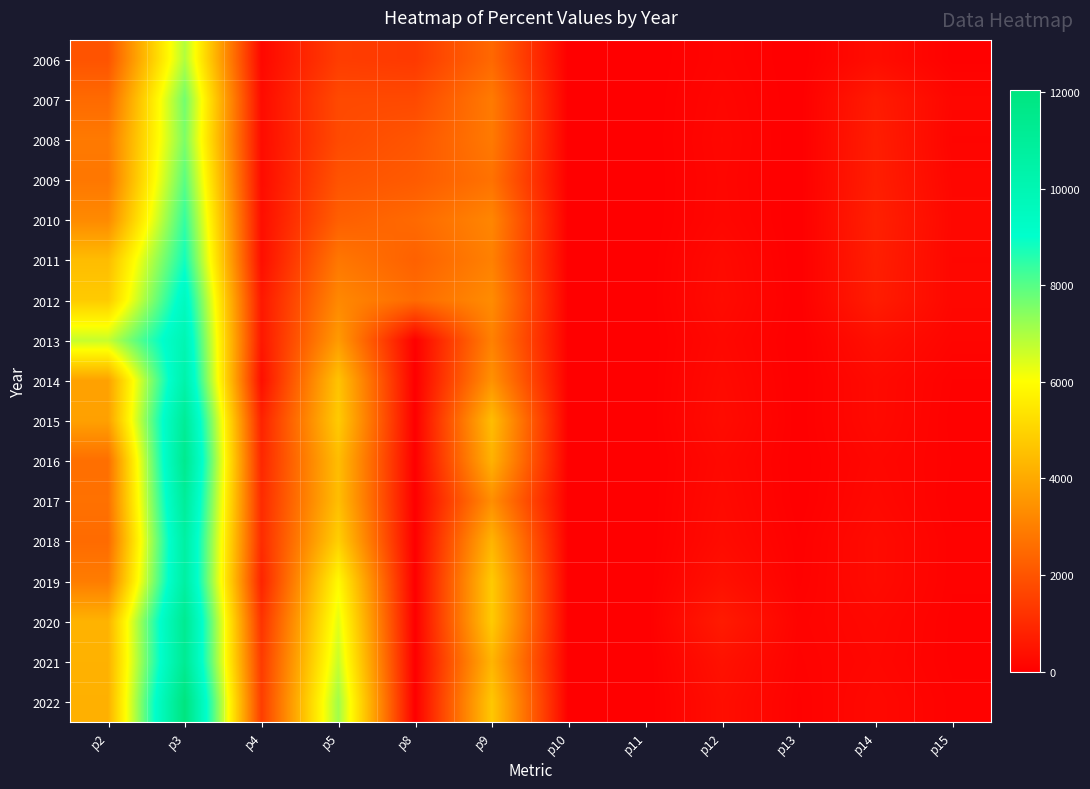

Which series changed the most between p3 and p14?

2022